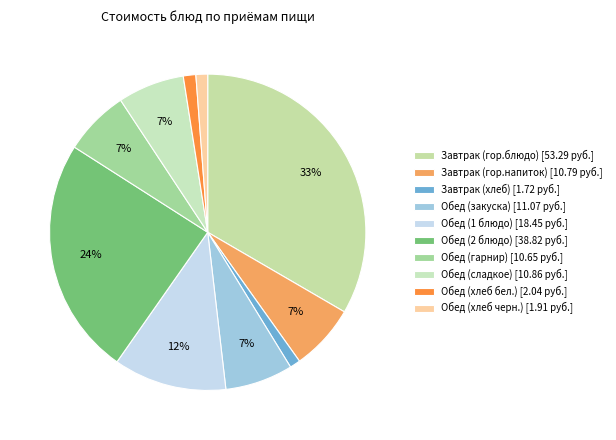

Is there any slice that represents more than half of the pie?

No